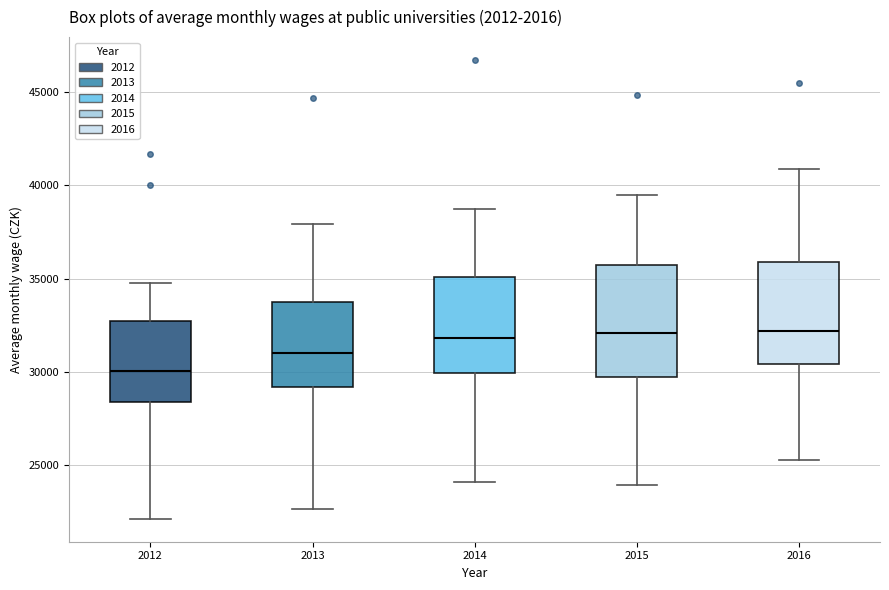

Reading left to right, read every box against the y-axis: the position of its median line, the range the box covers, and the ends of its whiskers. The values are not printed on the chart, so give them approximately, as read against the axis.

2012: median 30000, box 28500 to 32500, whiskers 22000 to 35000
2013: median 31000, box 29000 to 33500, whiskers 22500 to 38000
2014: median 32000, box 30000 to 35000, whiskers 24000 to 38500
2015: median 32000, box 29500 to 35500, whiskers 24000 to 39500
2016: median 32000, box 30500 to 36000, whiskers 25500 to 41000